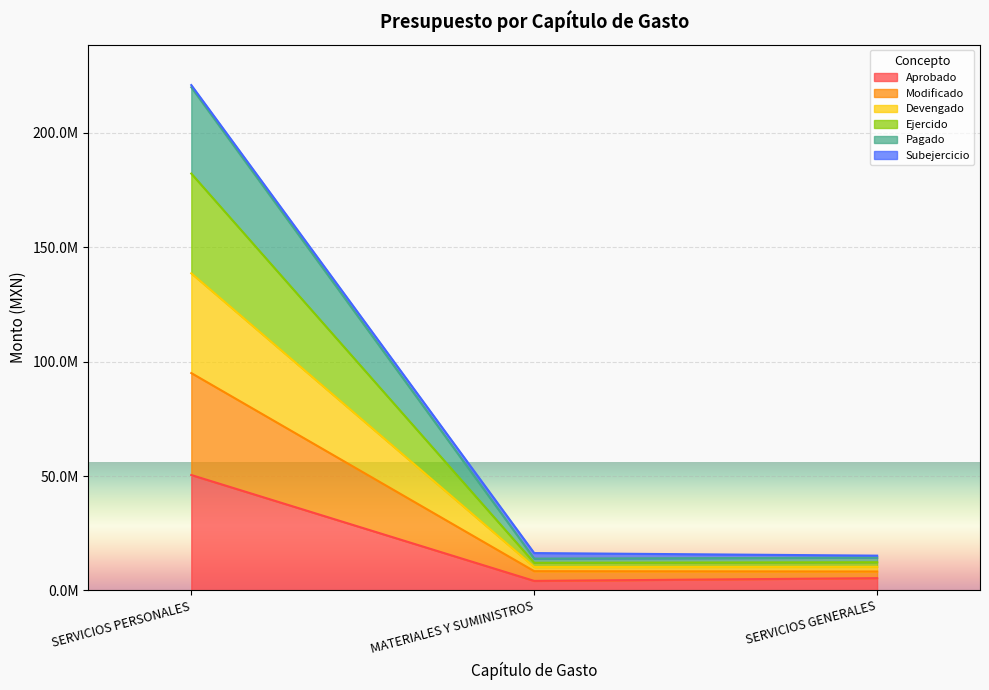

Does the chart display data point markers on the line(s)?

No